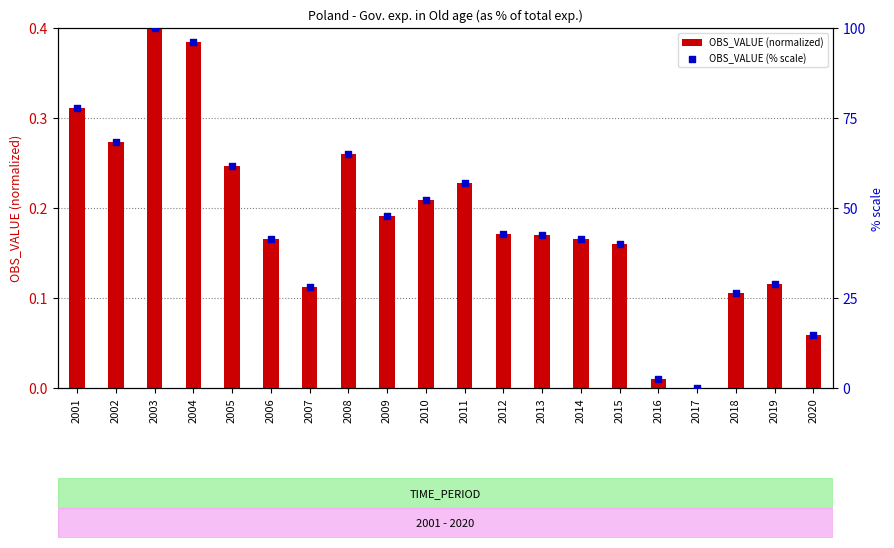

Which series contains the highest Y value?

OBS_VALUE (% scale)